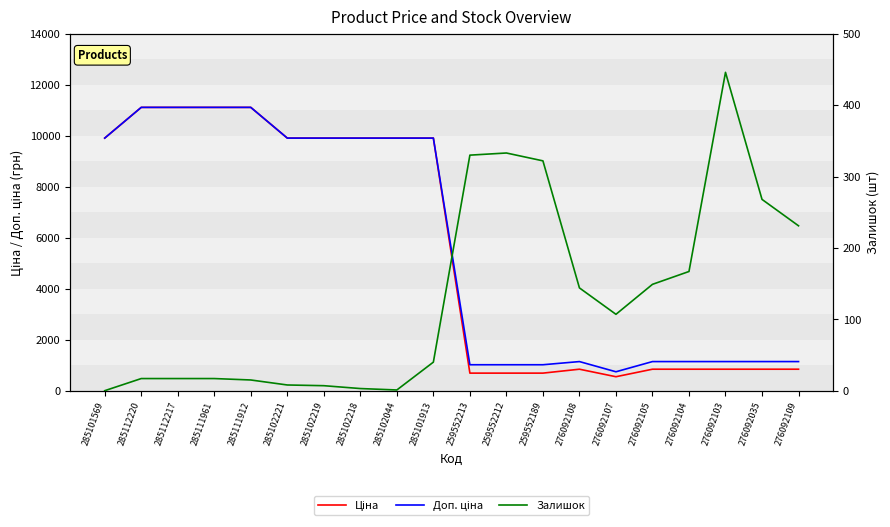

At which label does Залишок reach its minimum?

285101569